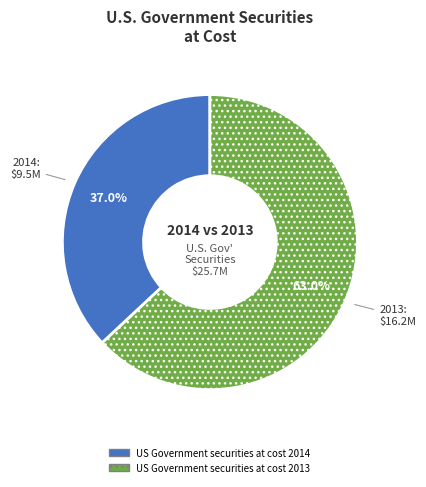

Is there any slice that represents more than half of the pie?

Yes